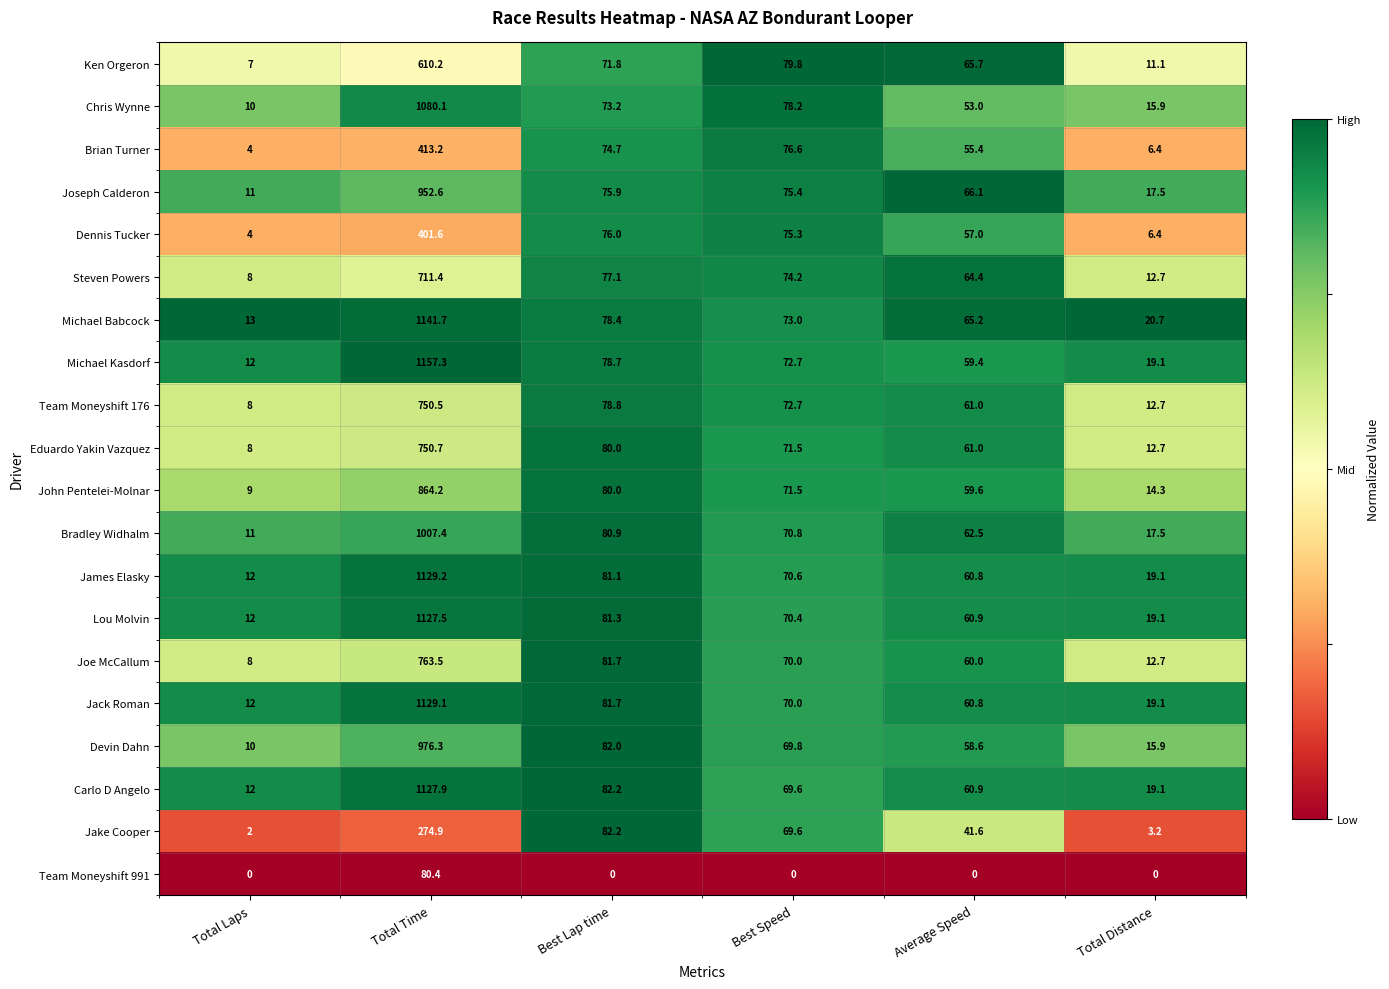

Is it true that Jack Roman equals 70.0 at Best Speed?

True